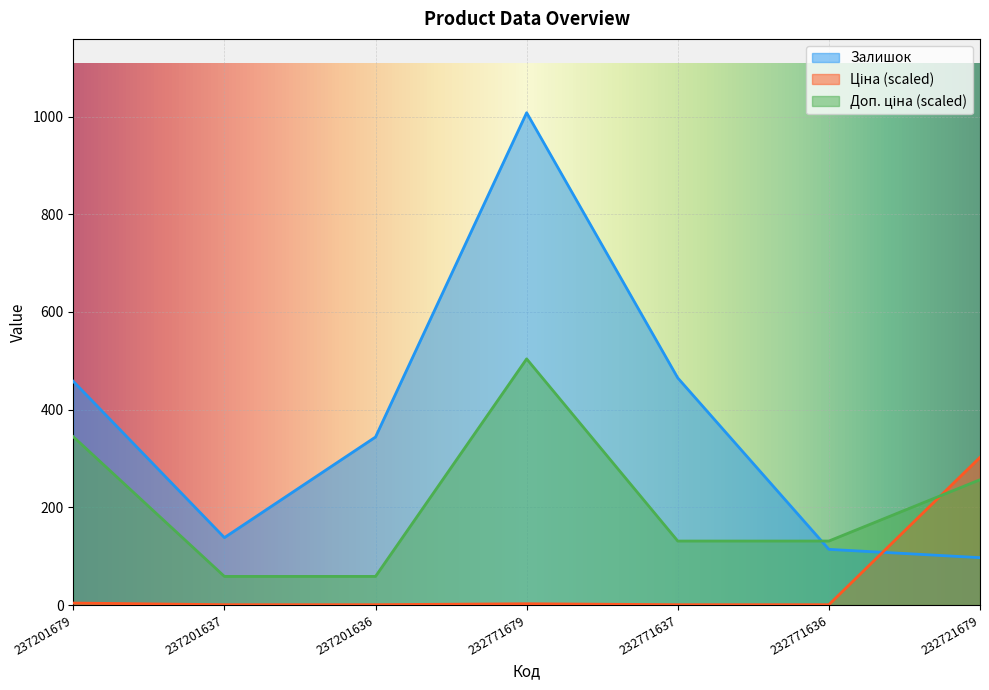

What is the difference between the highest and lowest values at 237201637?

137.3